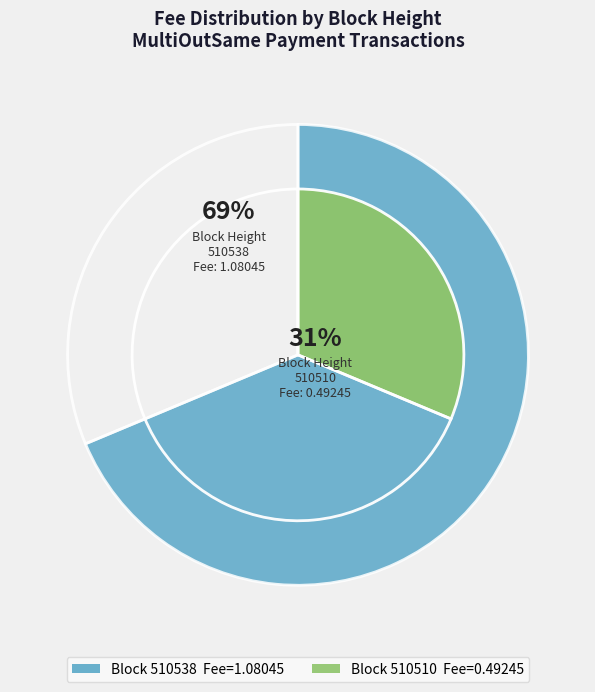

Rank the categories by value from highest to lowest.

510538, 510510